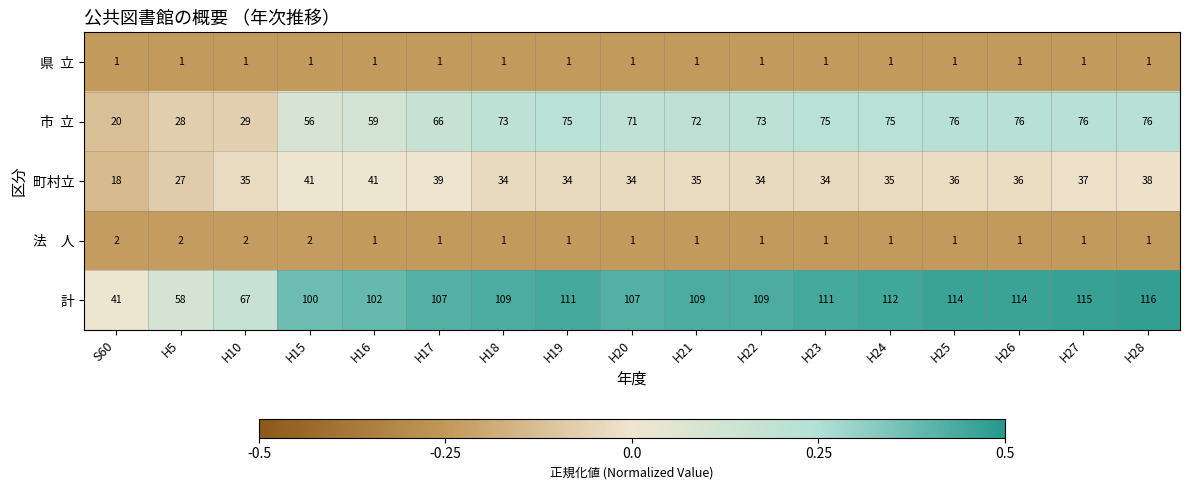

How many data points in 計 are less than 109?

7